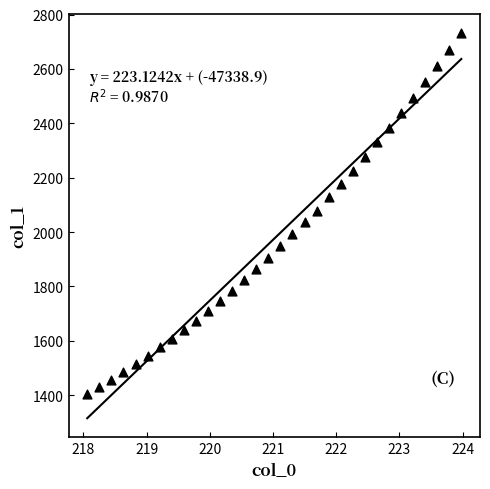

What is the range of X values (max minus min)?

5.9